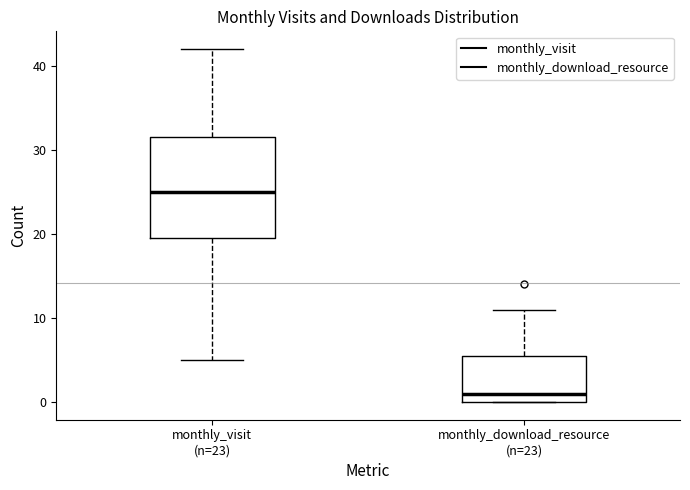

Where is the upper edge of the box for monthly_visit (n=23) on the y-axis? The values are not printed on the chart, so give them approximately, as read against the axis.

32